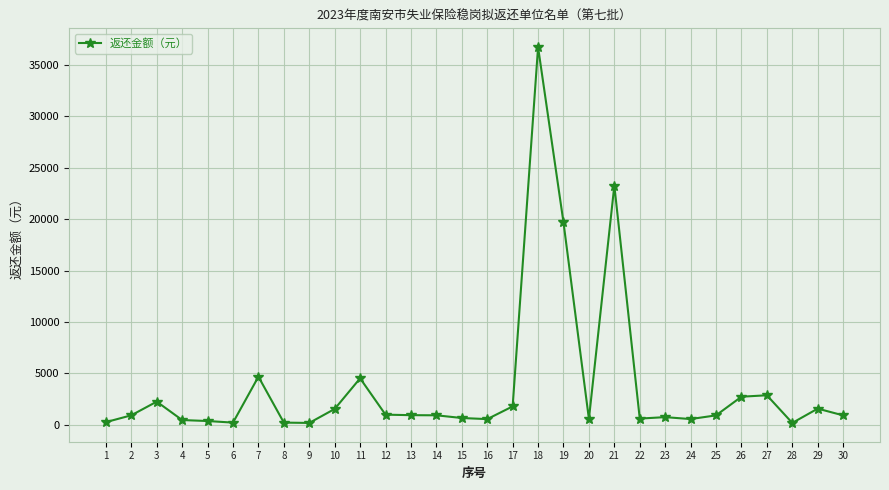

Between 9 and 17, which is larger?

17